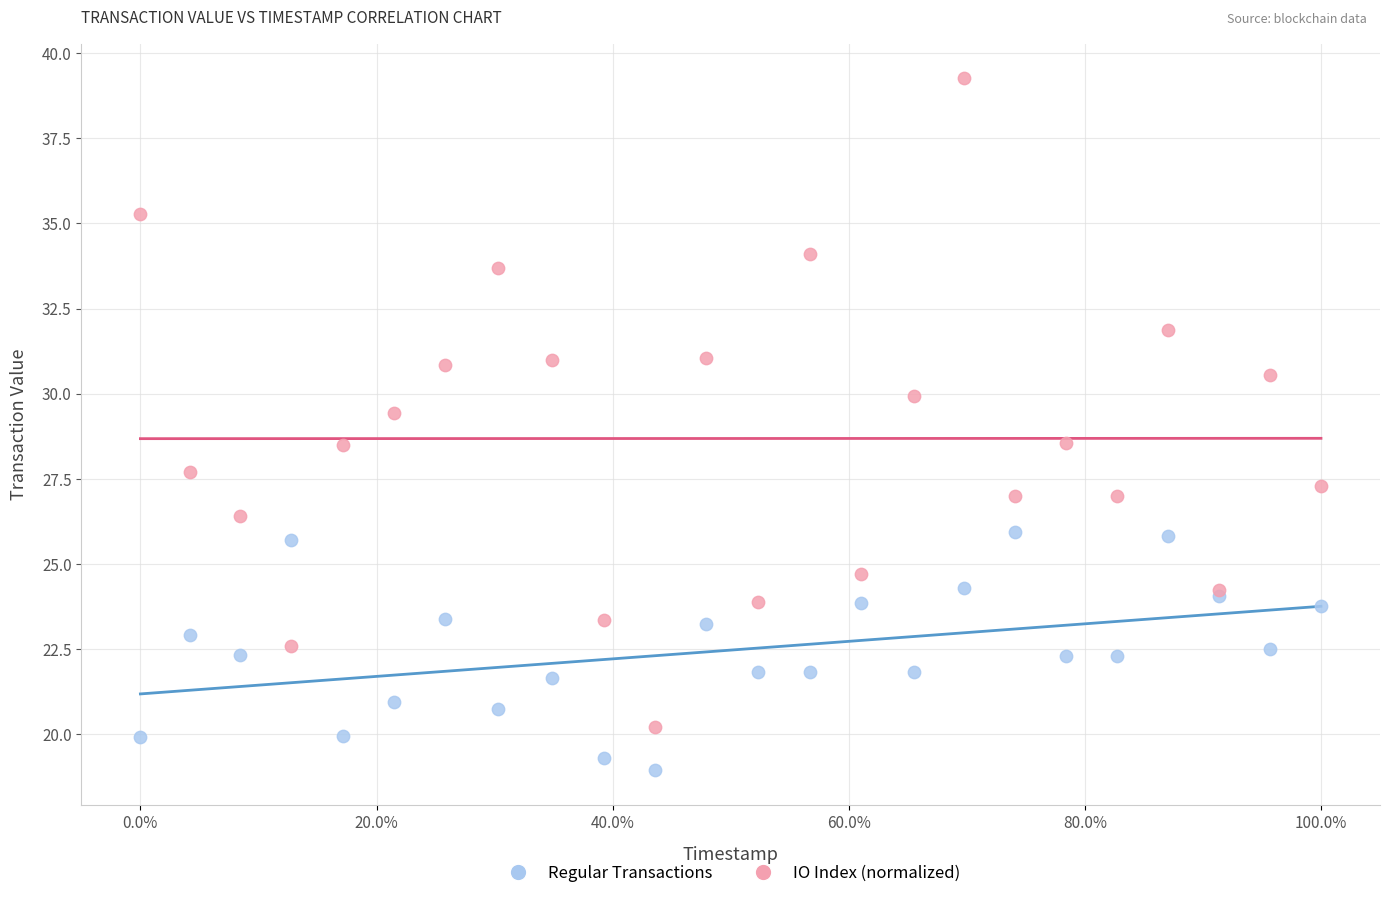

Which series has the widest spread of Y values?

IO Index (normalized)